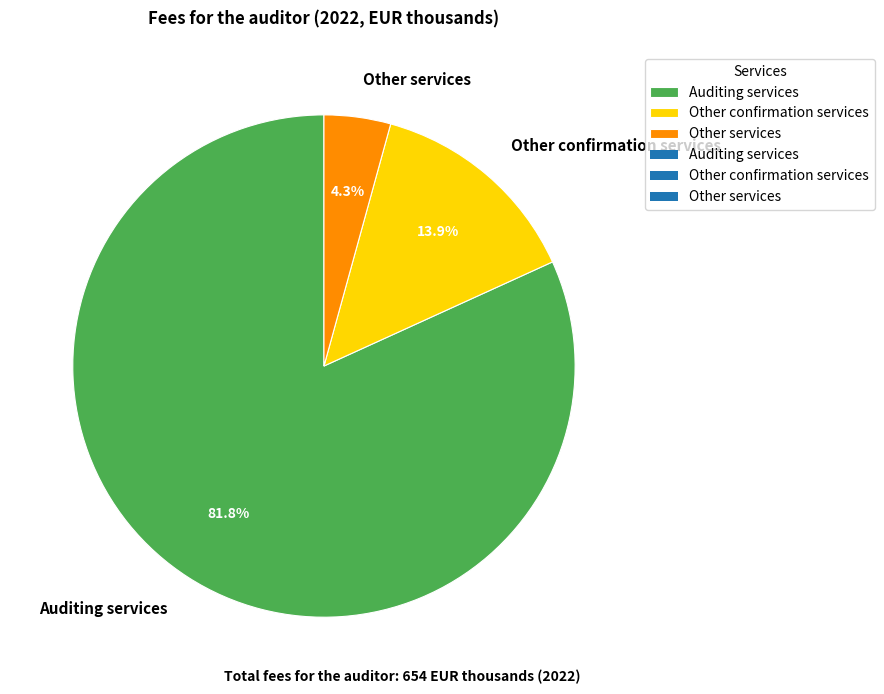

Which slice is the largest?

Auditing services